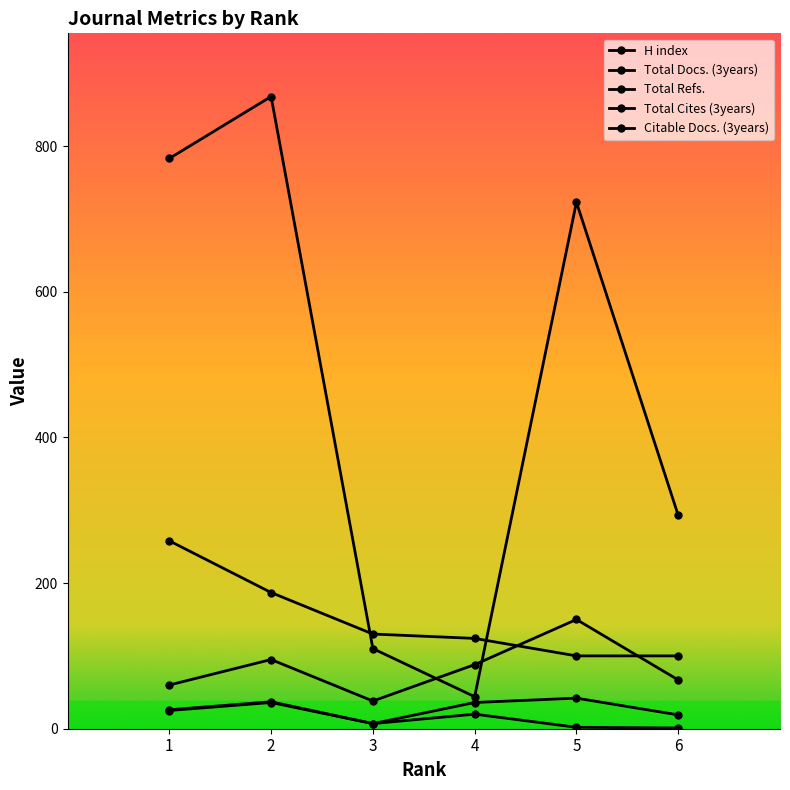

Which series has the largest total across all categories?

Total Refs.